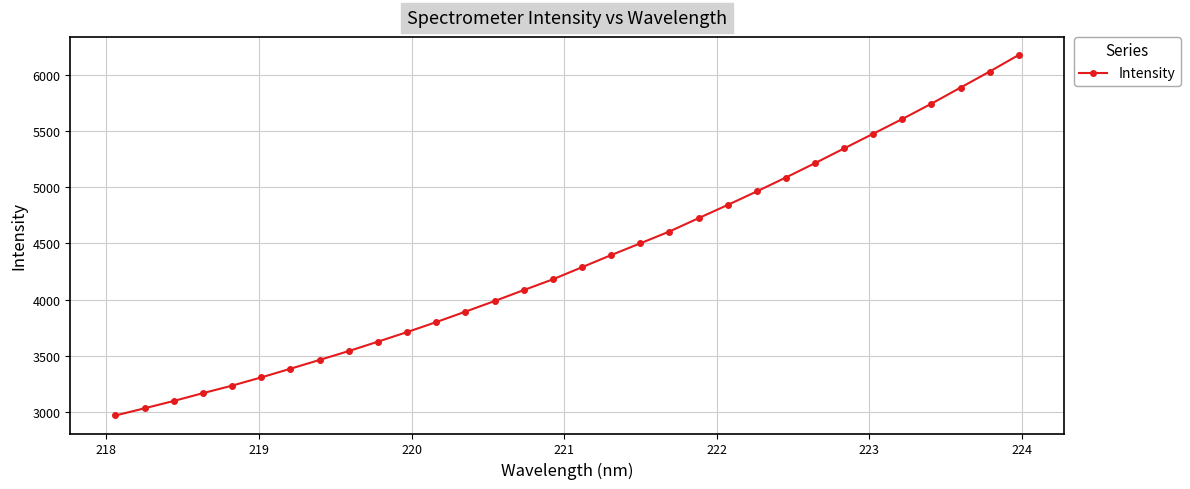

What is the greatest value displayed?

6174.1